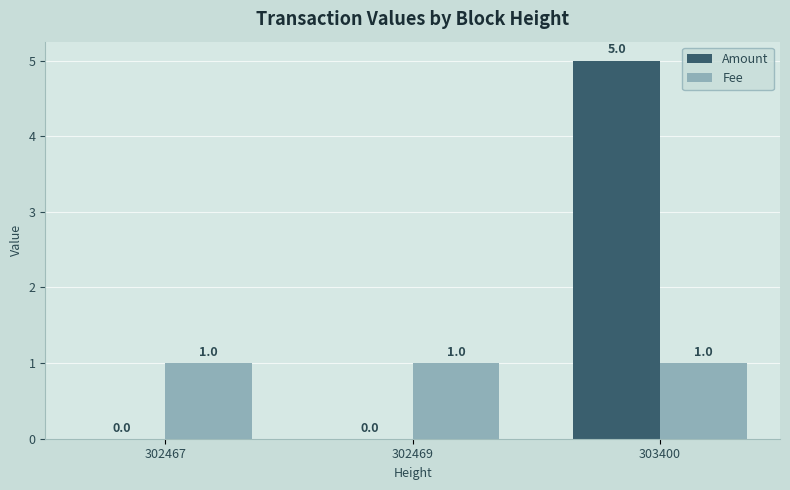

What is the maximum value for Amount?

5